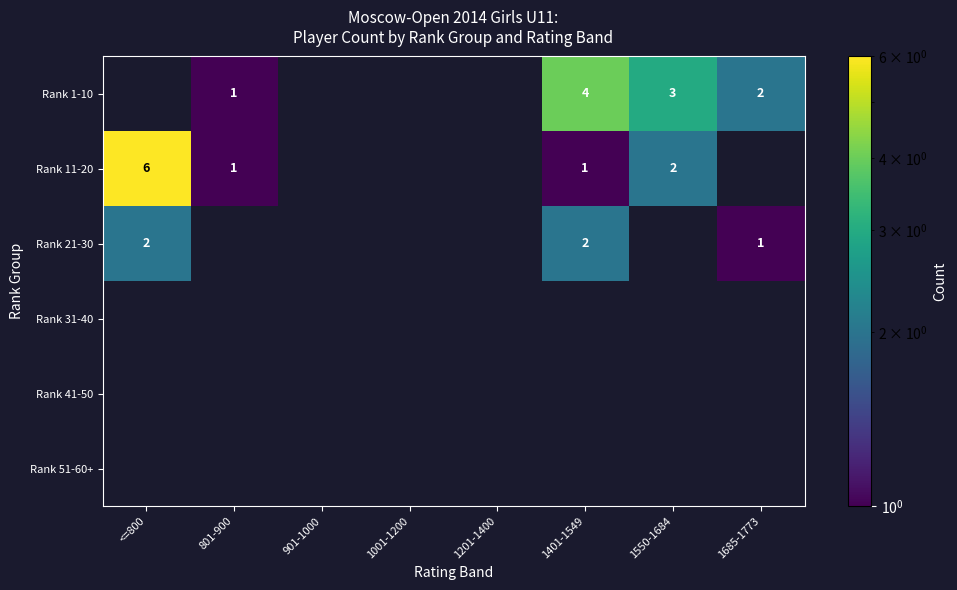

What is the spread (max minus min) of values at <=800?

6